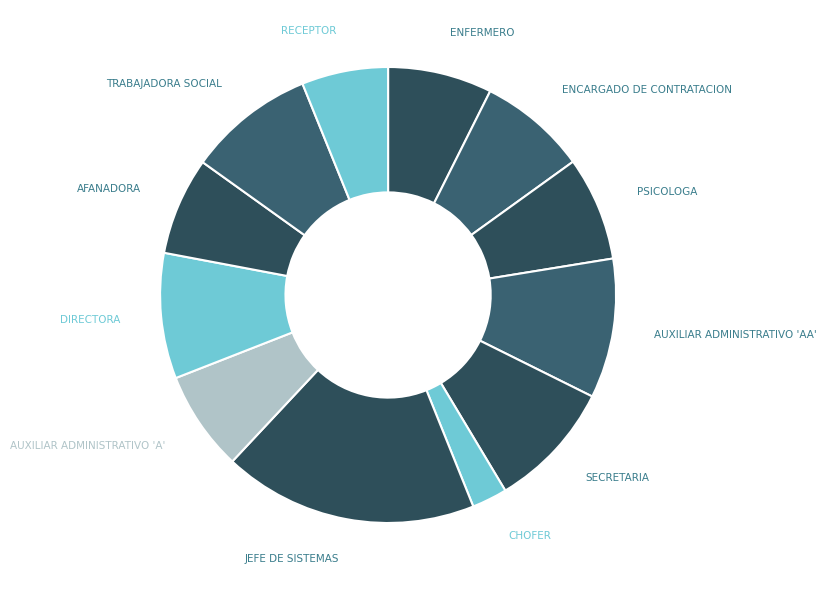

Count the number of slices in the pie.

12